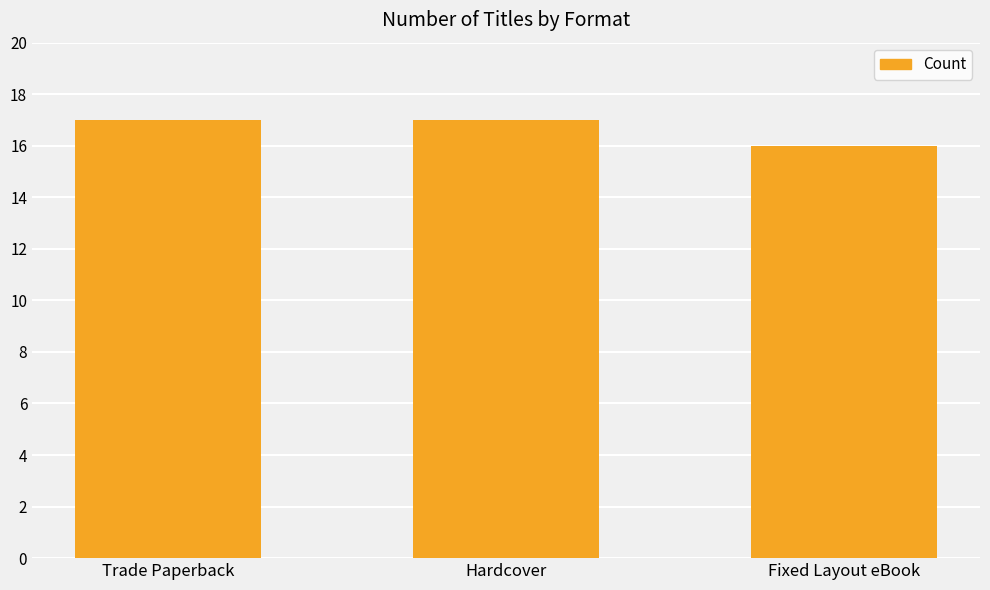

True or false: the data shows 9 at Fixed Layout eBook.

False